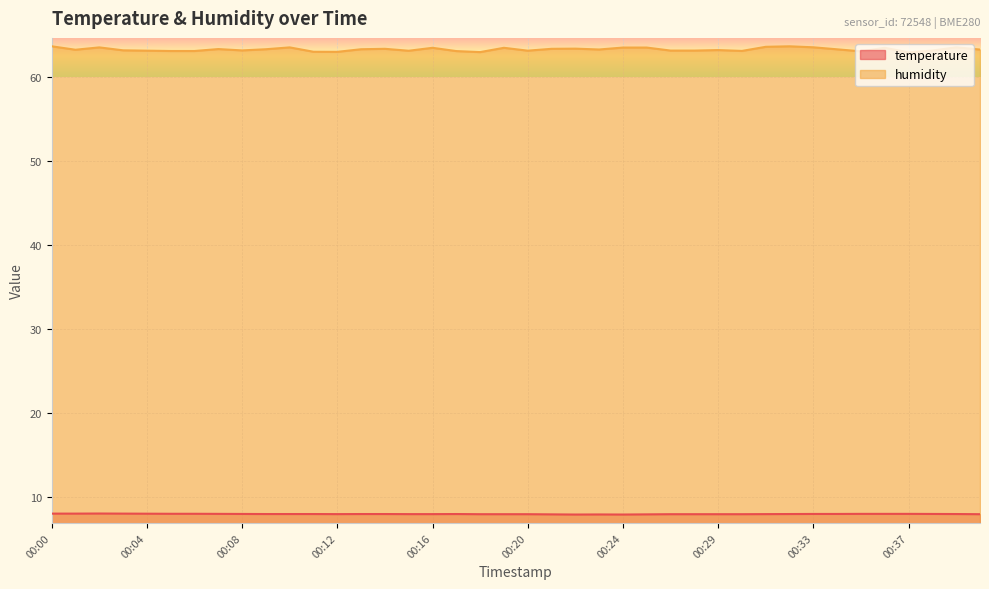

The temperature series shows 13.6 at 00:24. True or false?

False